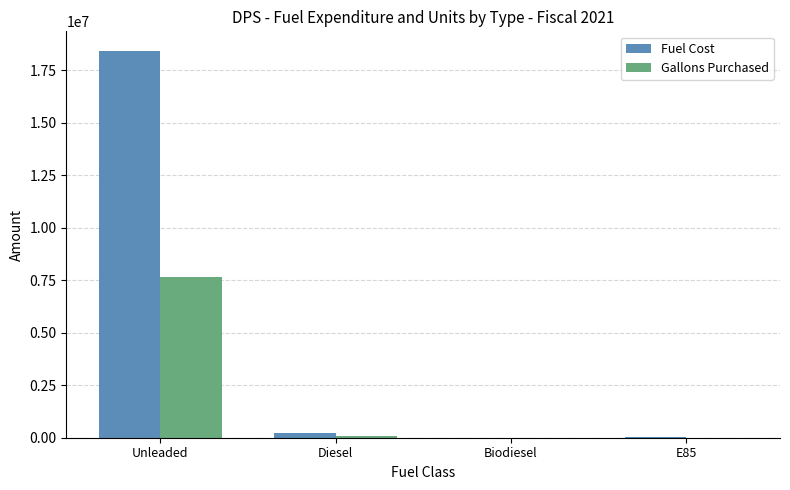

Which series has the widest spread of values?

Fuel Cost